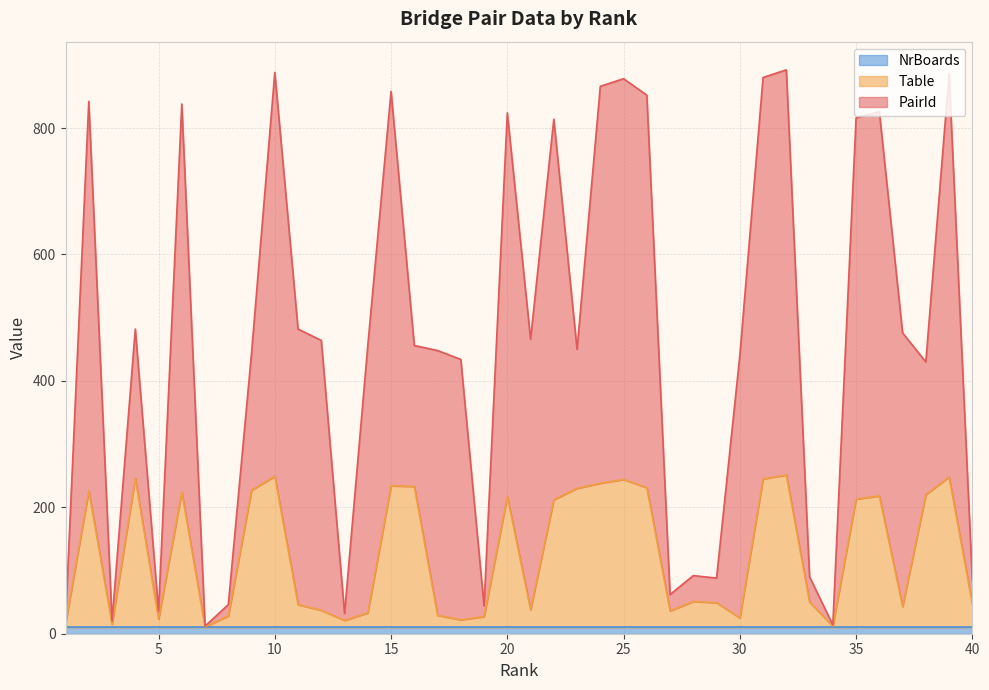

True or false: PairId and Table cross at least once.

False